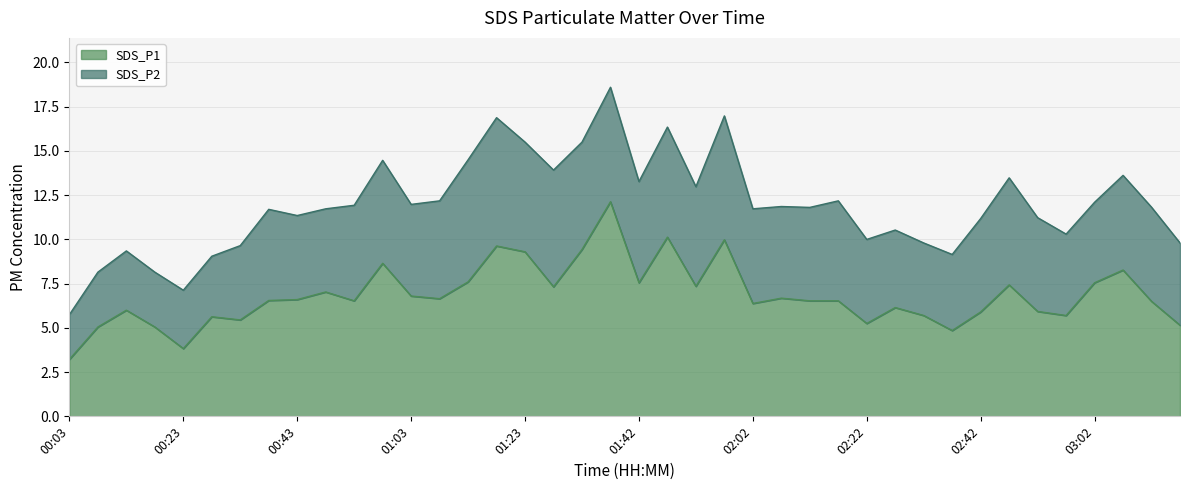

Read the value at 00:53.

6.5